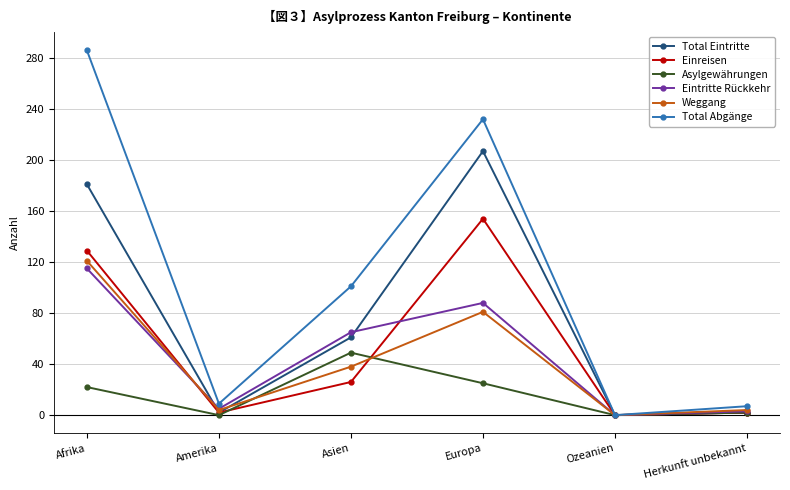

What is the sum of the Einreisen values at Afrika and Asien?

155